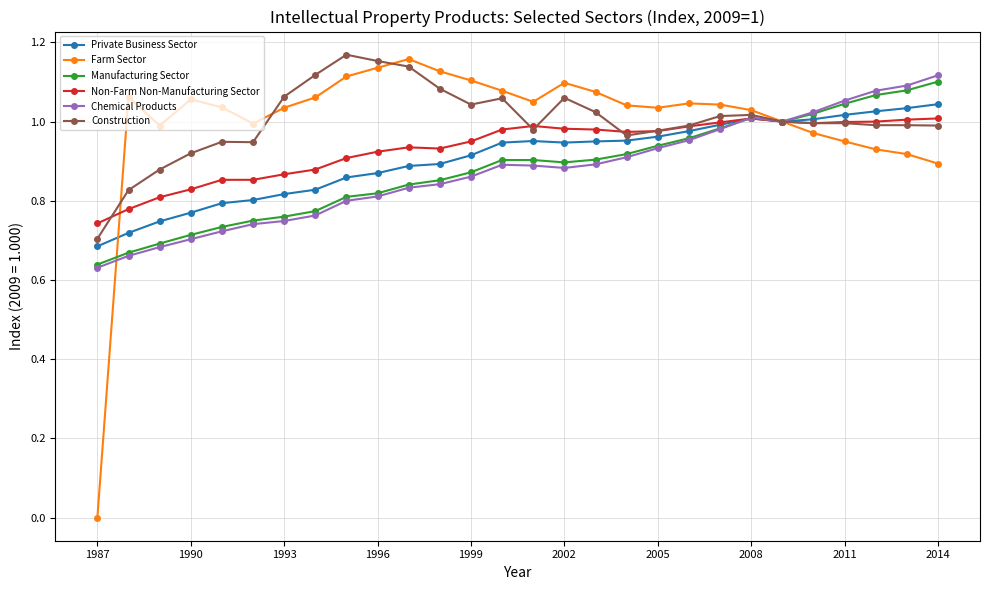

Which series has the widest spread of values?

Farm Sector